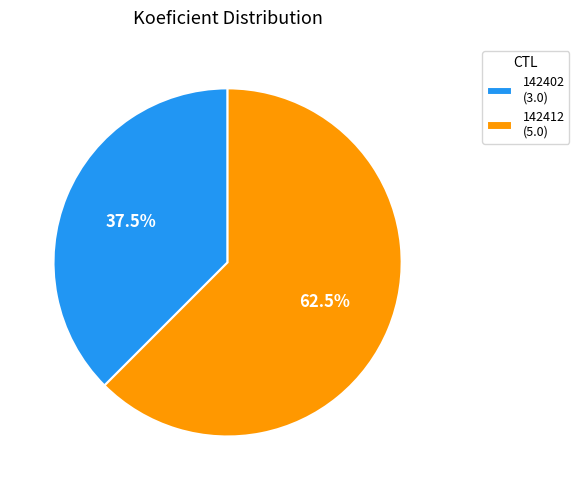

Which category accounts for the majority?

142412